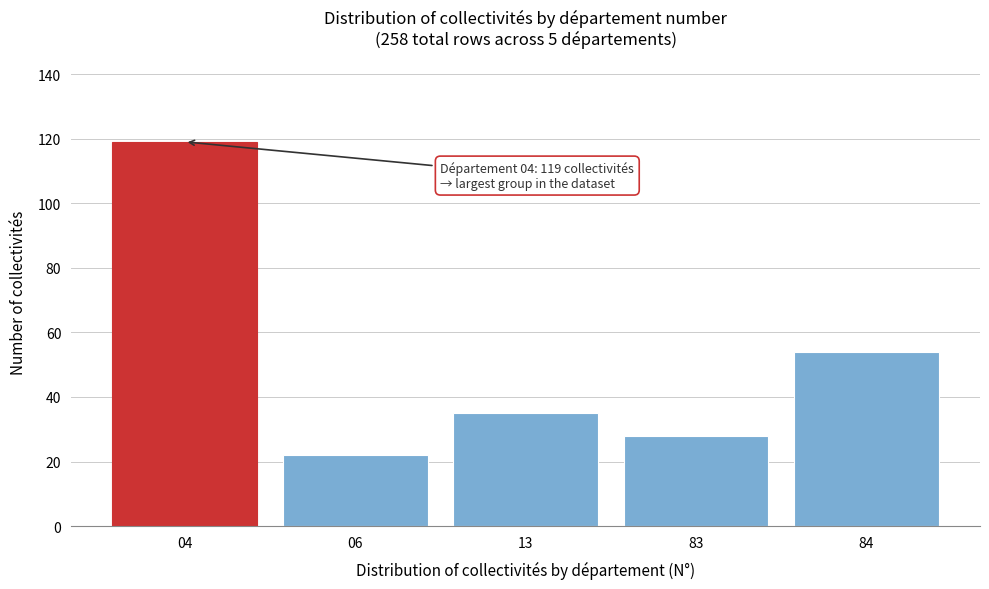

Reading right to left, transcribe all the data shown in this chart.

84=54	83=28	13=35	06=22	04=119